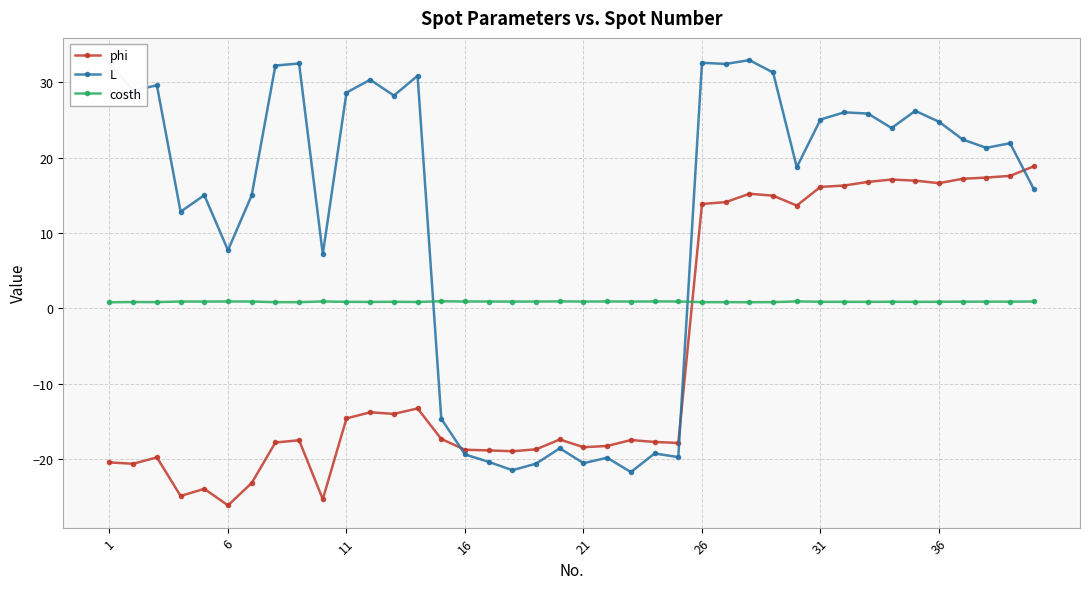

Does the chart have visible grid lines?

Yes